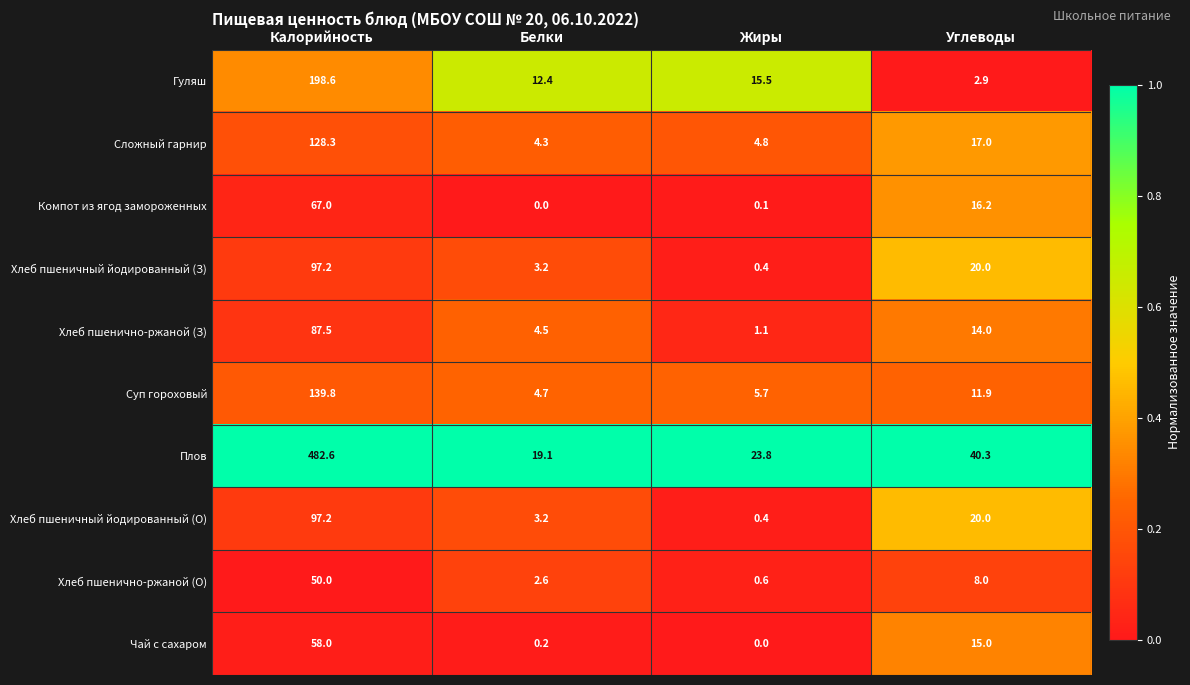

At which label does Хлеб пшенично-ржаной (З) first exceed 14?

Калорийность